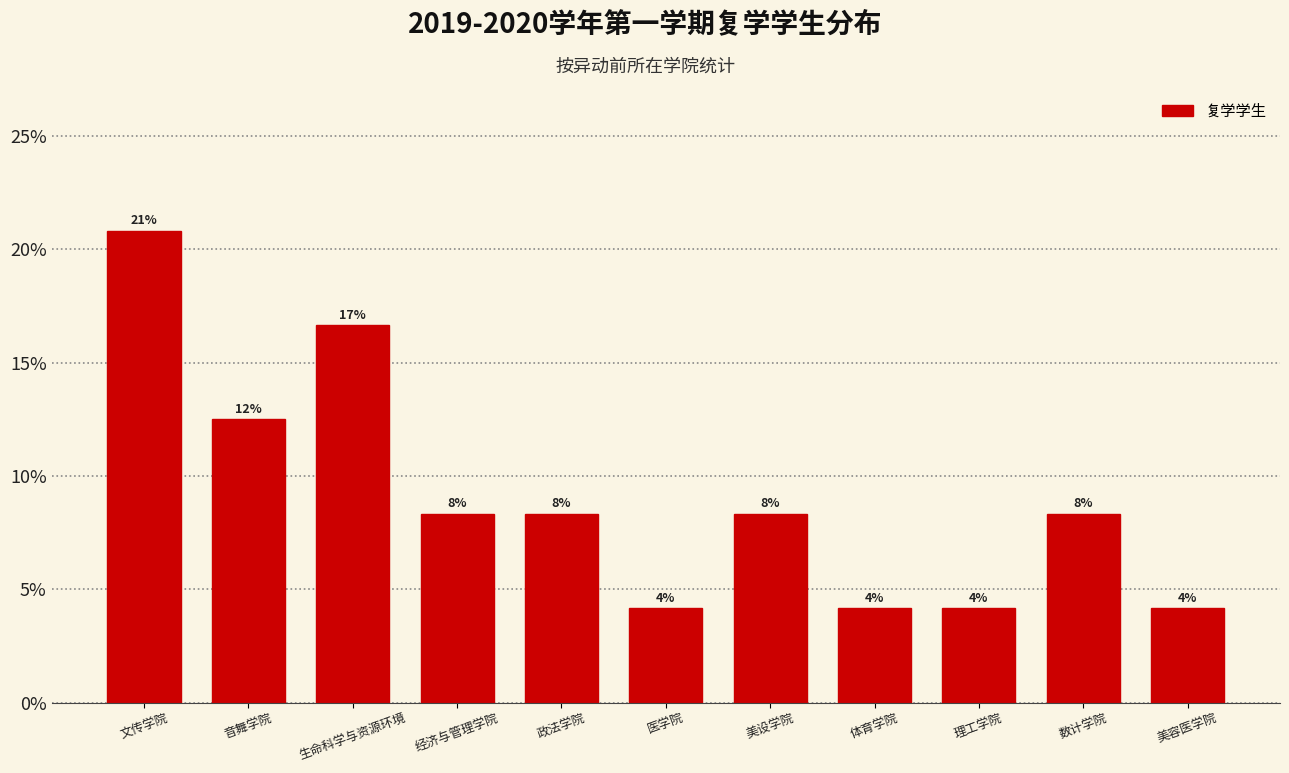

Are the bars horizontal?

No